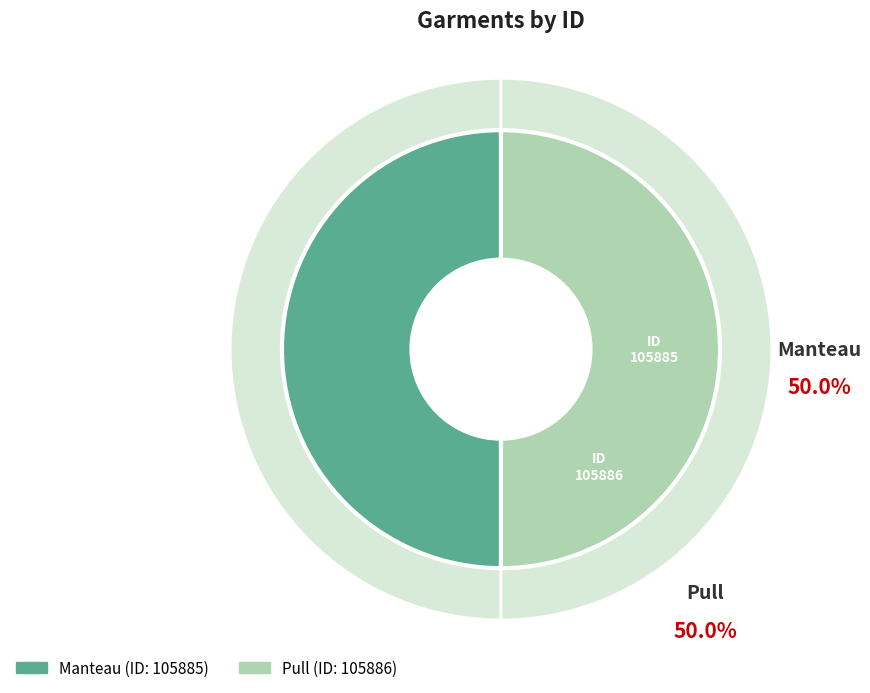

What portion of the pie excludes Manteau?

50.0%